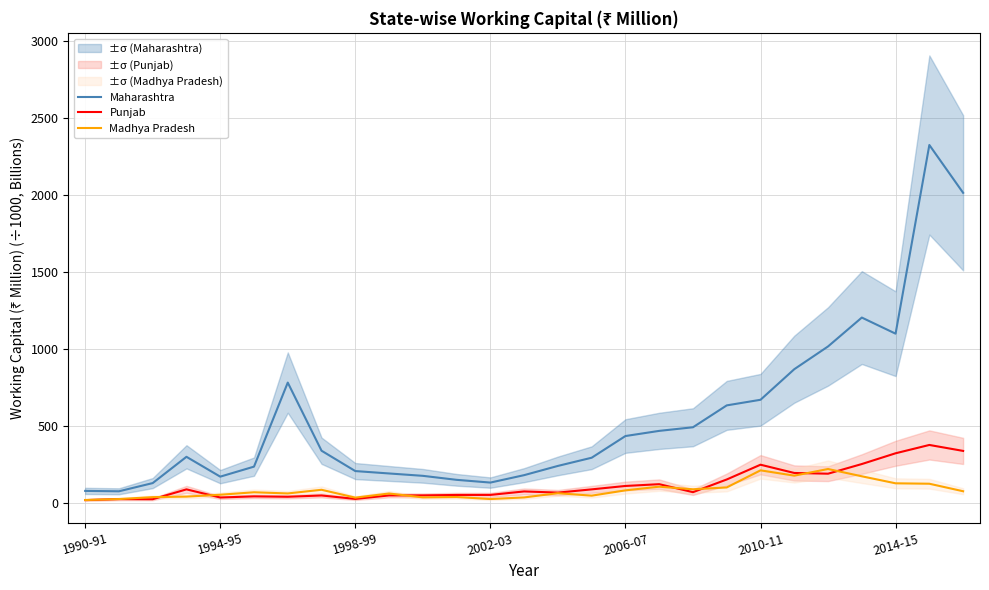

At 14, list the series in order from largest to smallest.

Maharashtra, Punjab, Madhya Pradesh